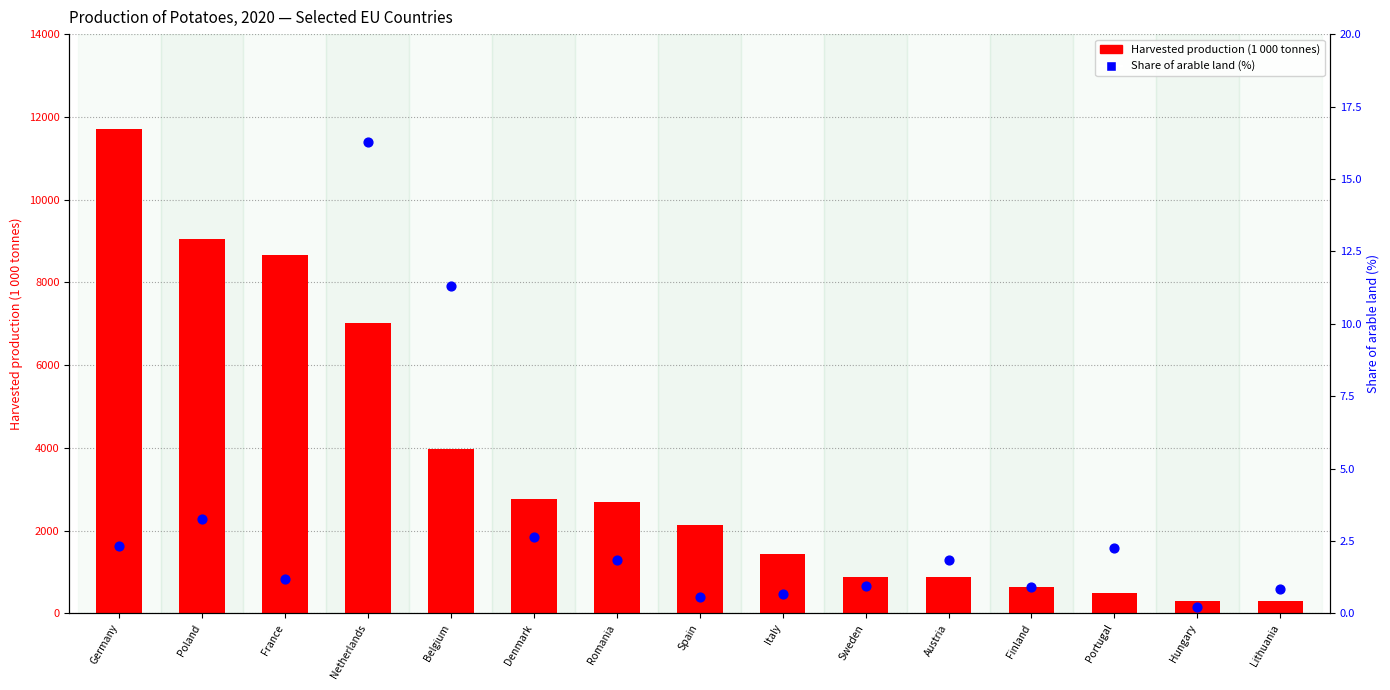

Which series has the largest Y range (max minus min)?

Harvested production (1 000 tonnes)